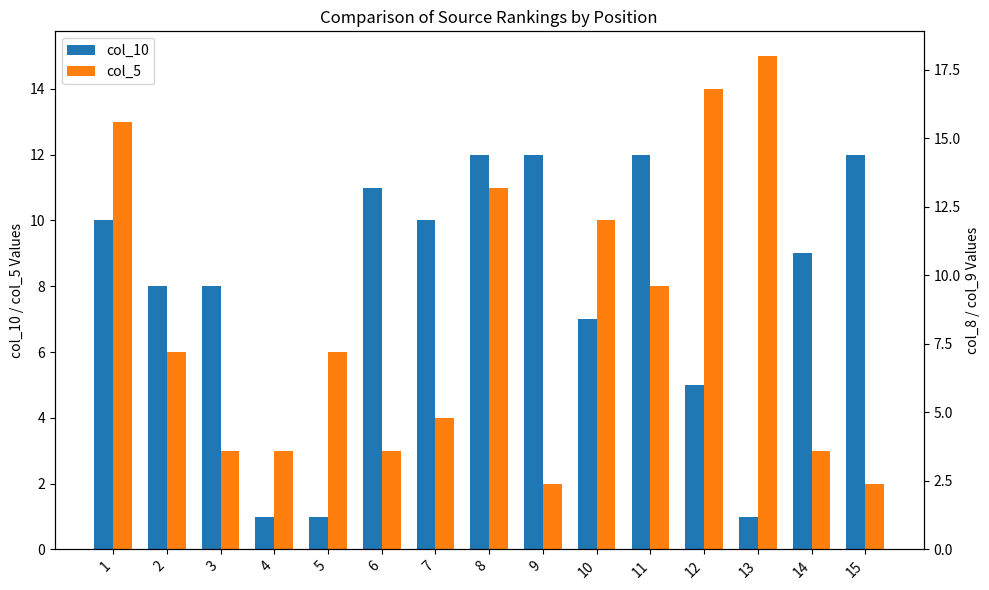

Is it true that col_5 equals 10 at 10?

True